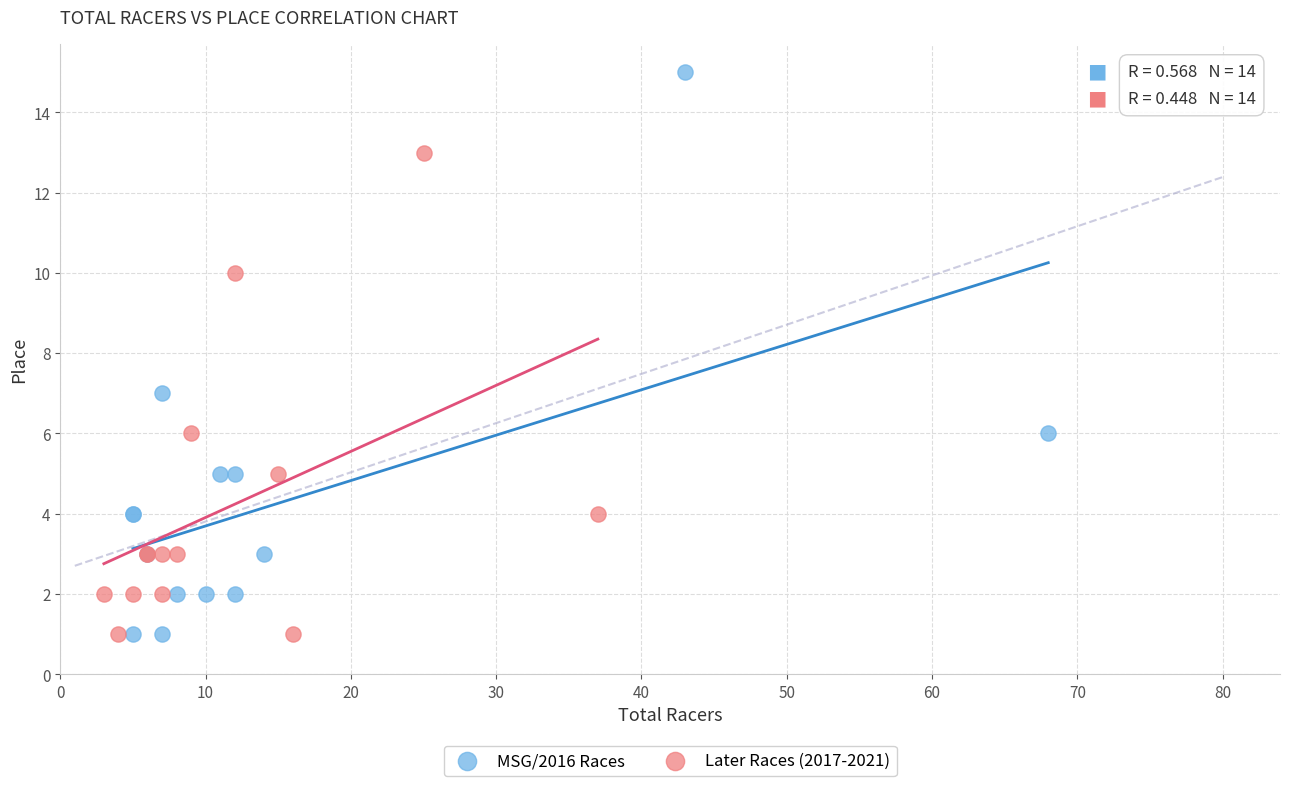

Which series has the widest spread of Y values?

MSG/2016 Races